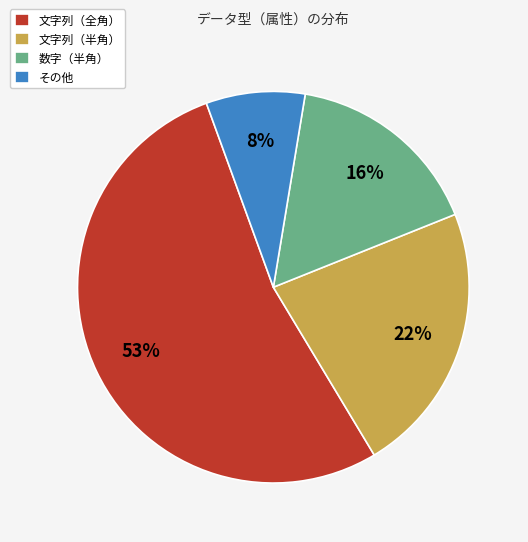

To the nearest percent, what is the combined percentage of その他 and 数字（半角）?

24%